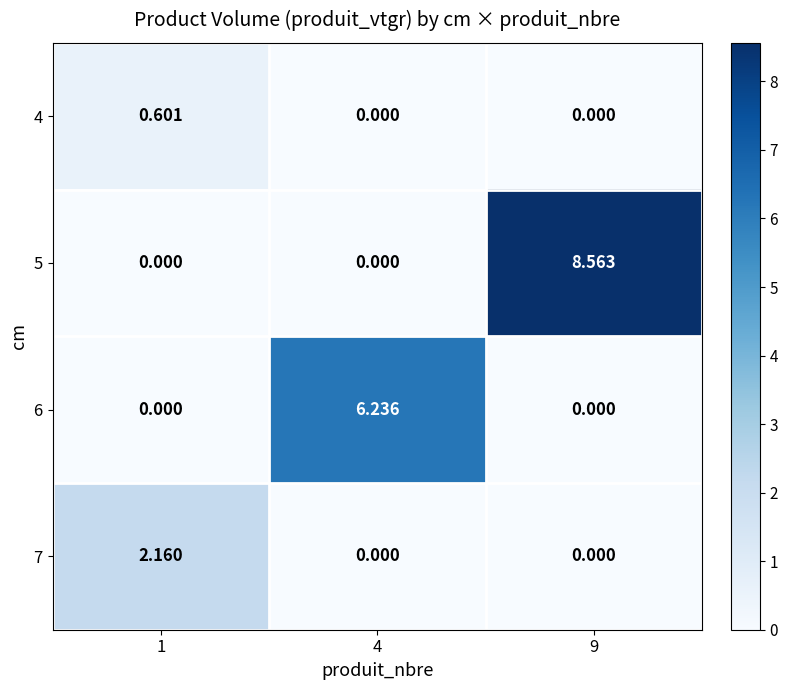

How many values in 5 are above zero?

1